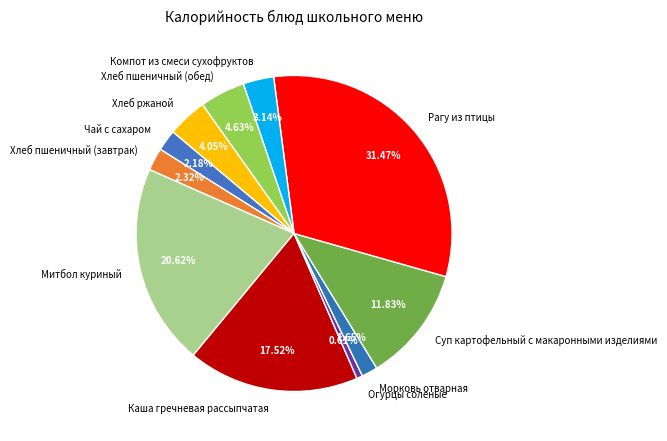

To the nearest percent, what portion does Суп картофельный с макаронными изделиями represent?

12%